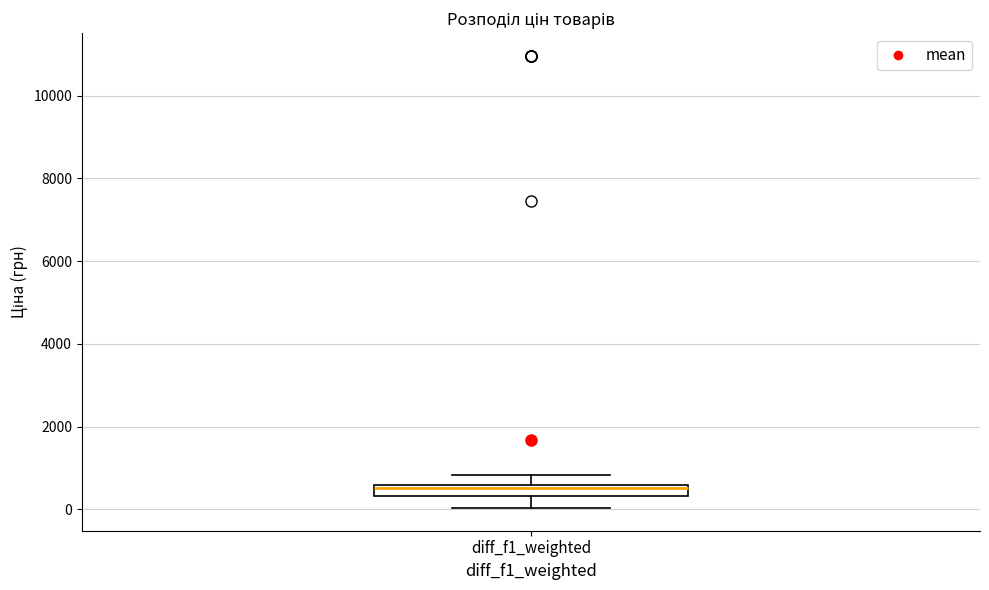

Where is the lower edge of the box for diff_f1_weighted on the y-axis? The values are not printed on the chart, so give them approximately, as read against the axis.

400